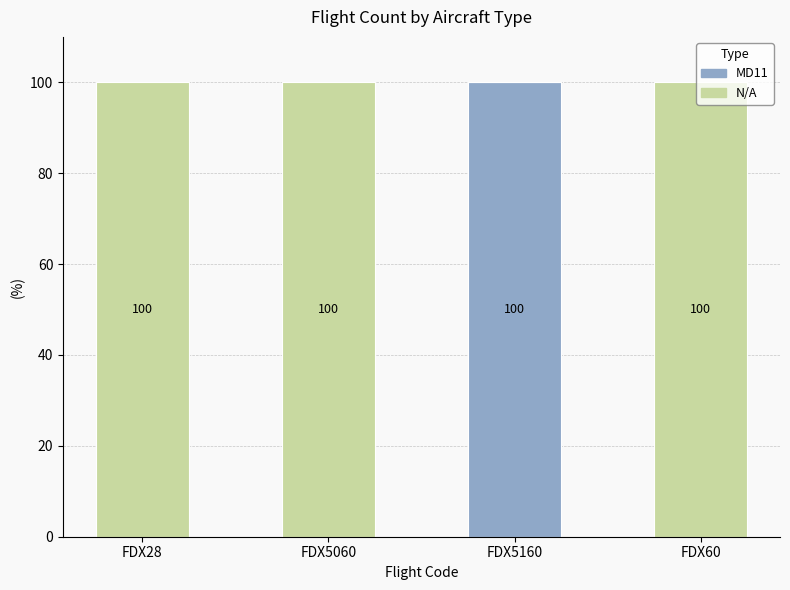

The value of MD11 at FDX5060 is 0. True or false?

True